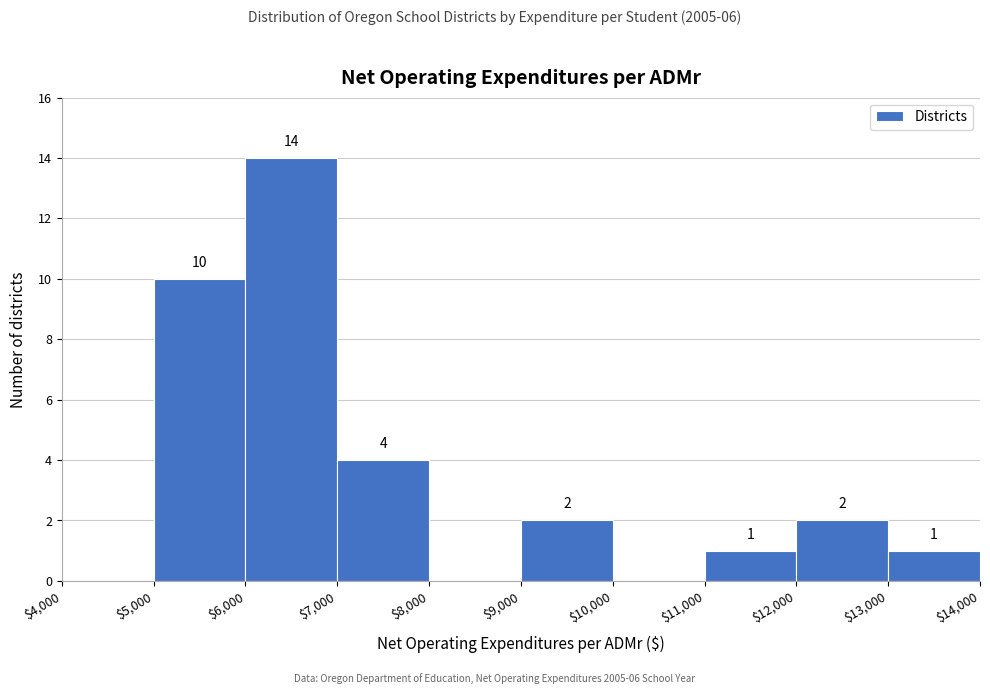

Over which range of the x-axis is the bar tallest?

$6,000 to $7,000